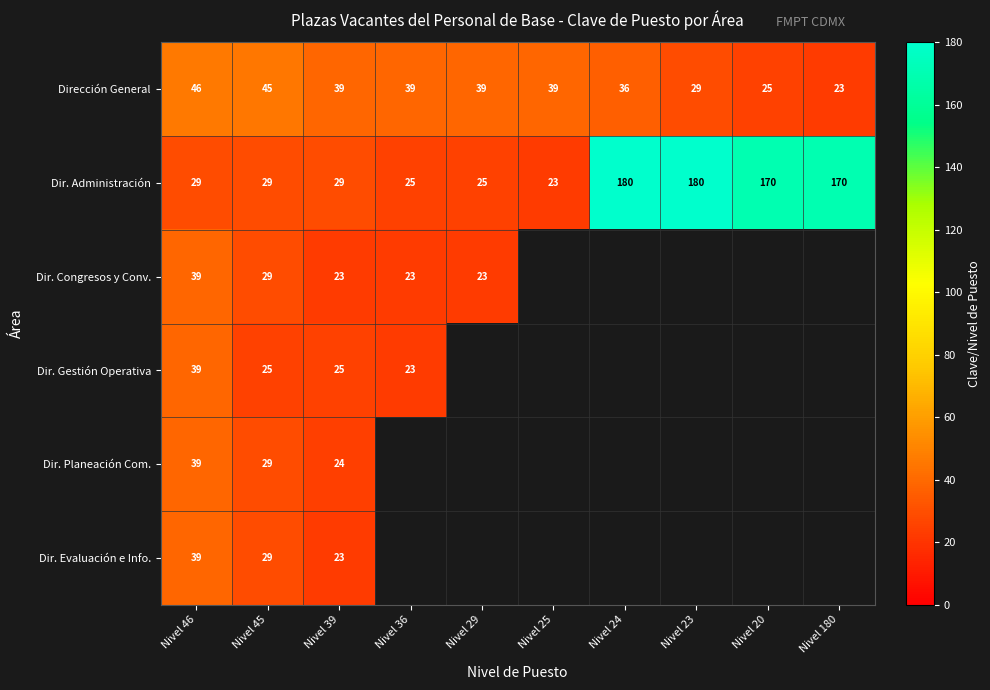

True or false: Dirección General has a value of 13.2 at Nivel 46.

False